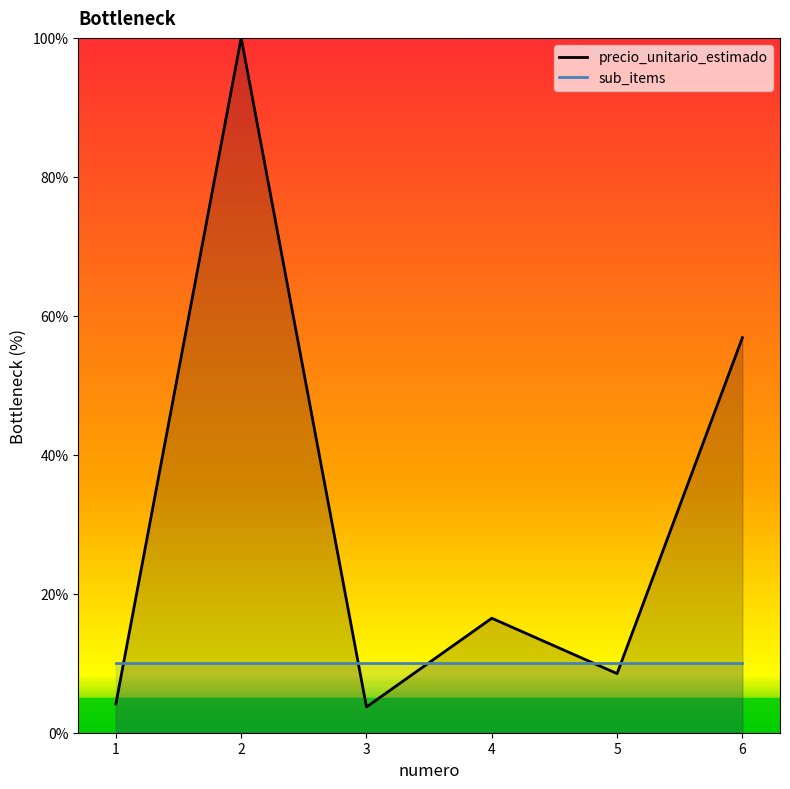

The value of sub_items at 5 is 3.8. True or false?

False